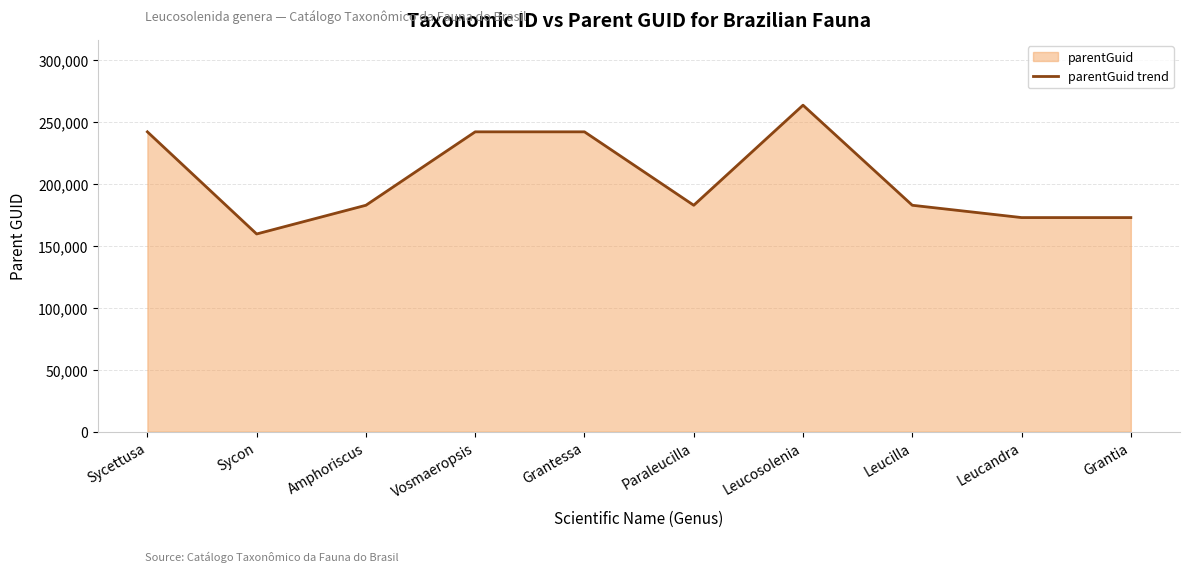

What is the sum of the values at Leucosolenia and Grantia?

436025